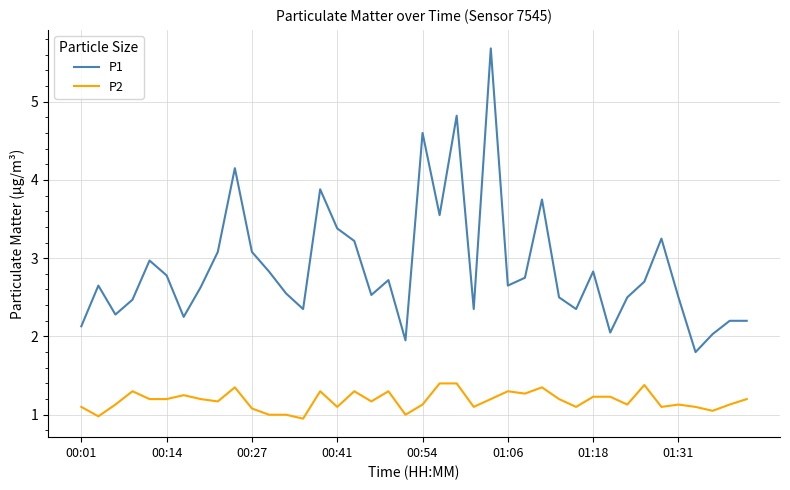

Rank the series by their maximum value, from highest to lowest.

P1, P2